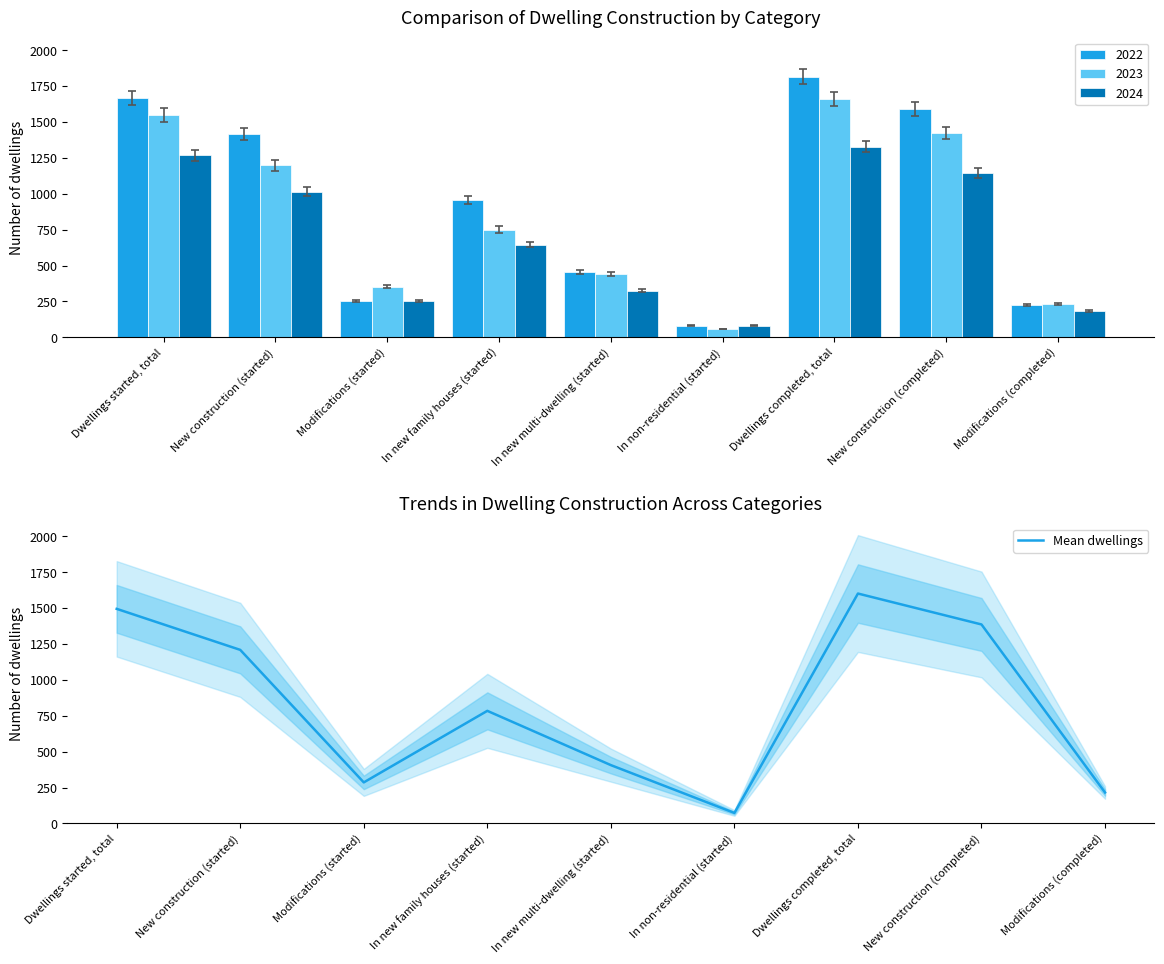

List the labels in order of value, smallest first.

In non-residential (started), Modifications (completed), Modifications (started), In new multi-dwelling (started), In new family houses (started), New construction (started), New construction (completed), Dwellings started, total, Dwellings completed, total